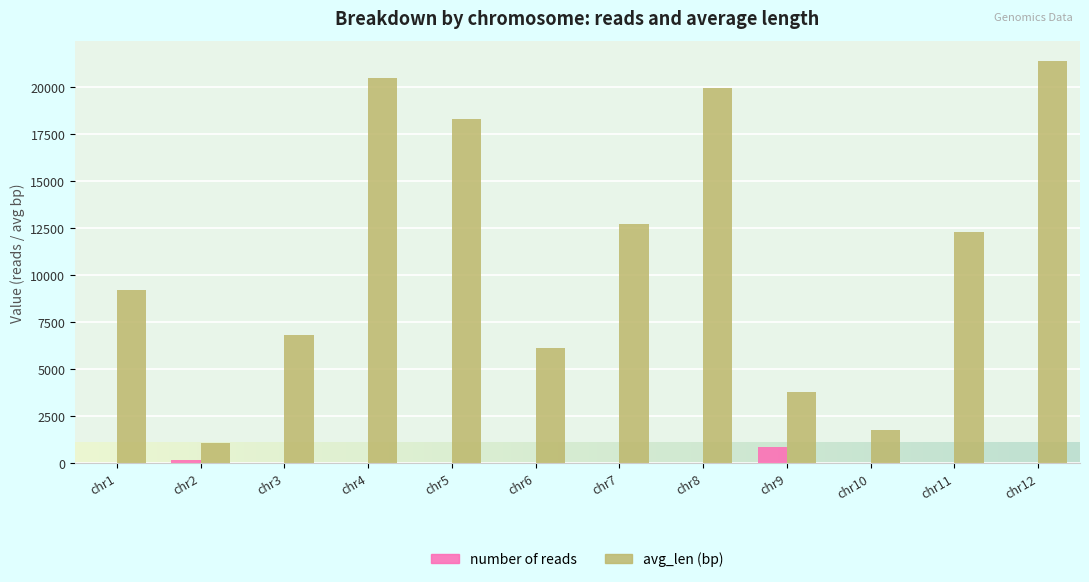

What is the total value across all series at chr12?

21398.5